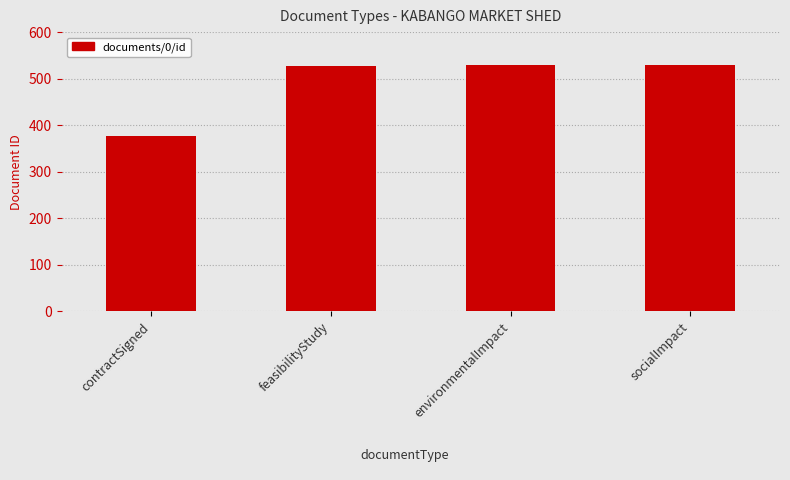

Which has a higher value, socialImpact or contractSigned?

socialImpact